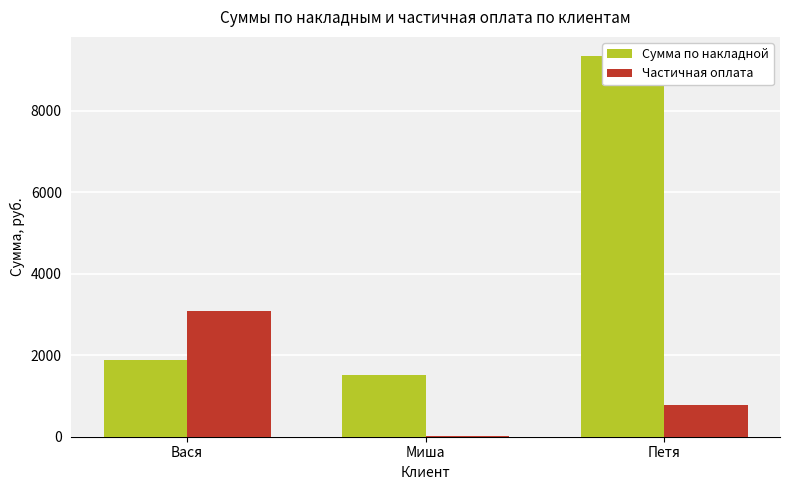

What are all the series names shown in the legend?

Сумма по накладной, Частичная оплата